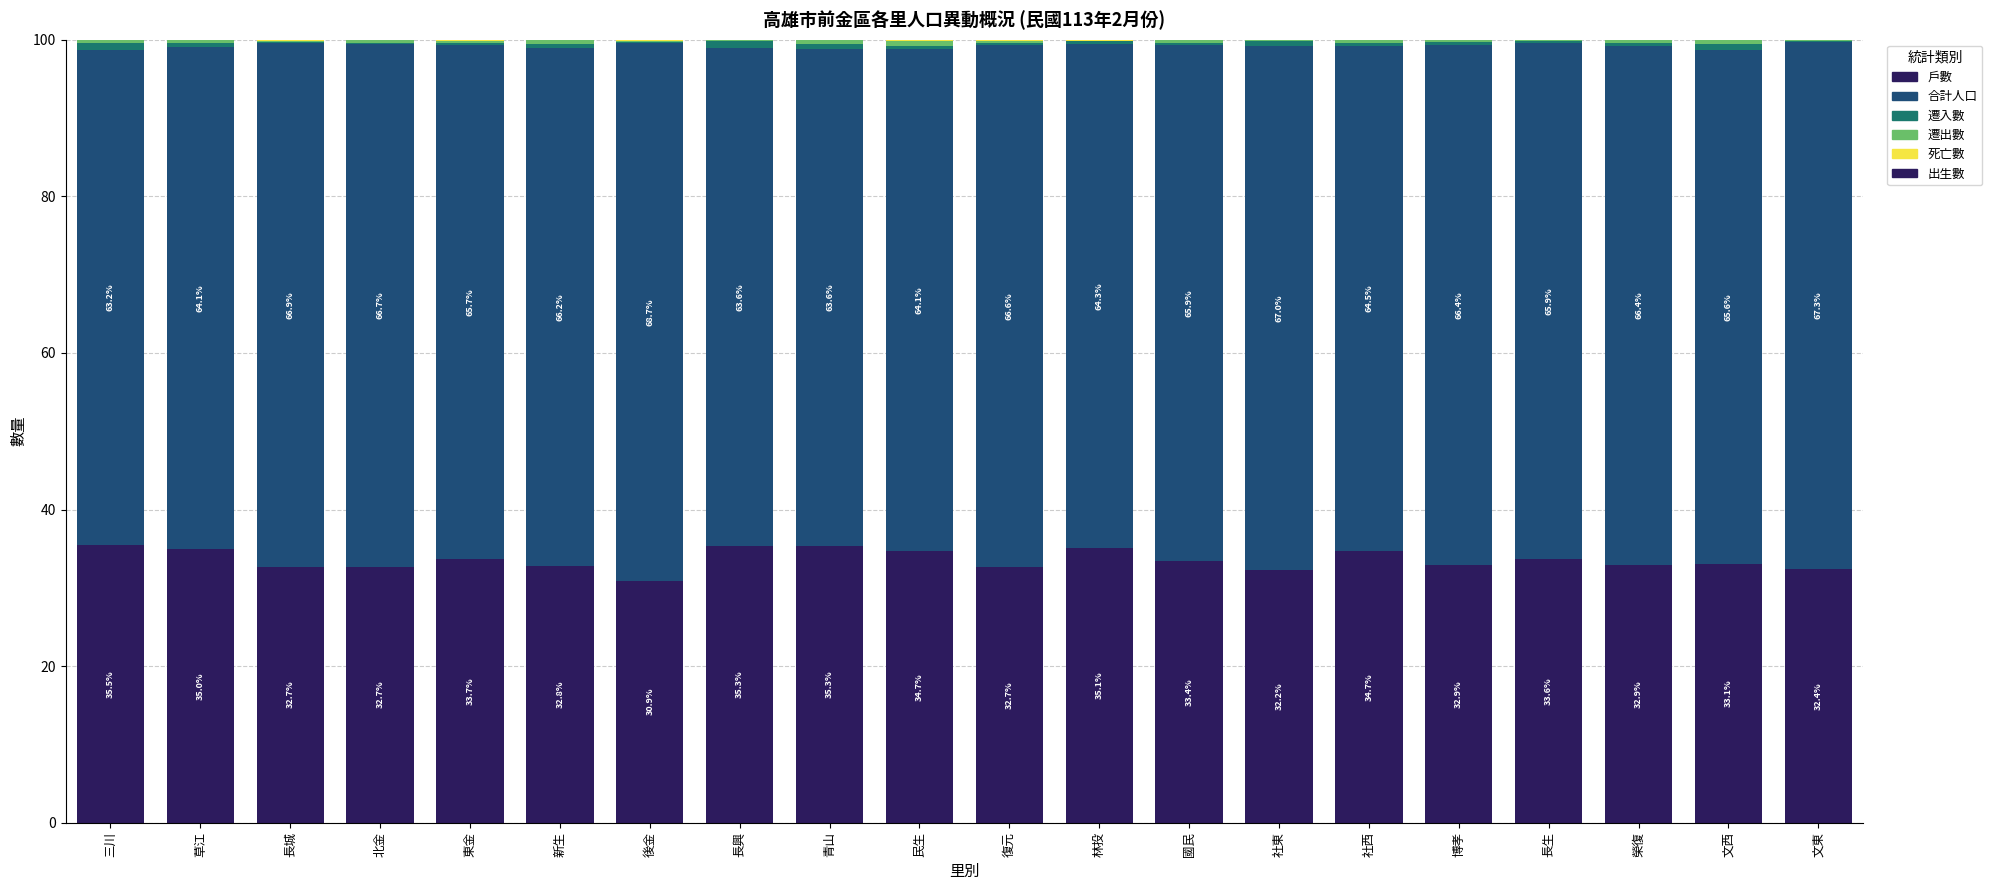

The value of 出生數 at 林投 is 0.0. True or false?

False